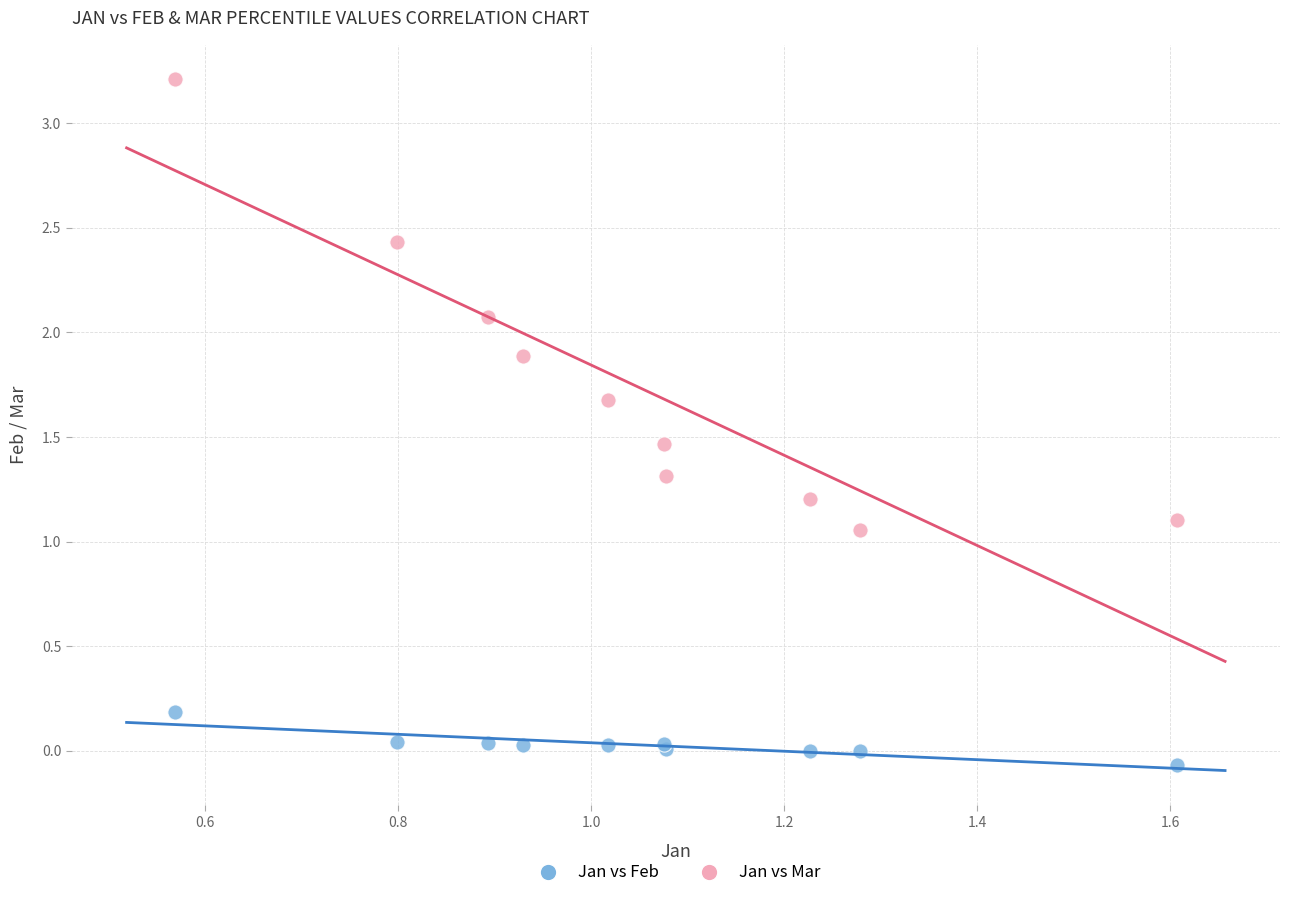

What is the X range (max minus min) for the scatter plot?

1.0